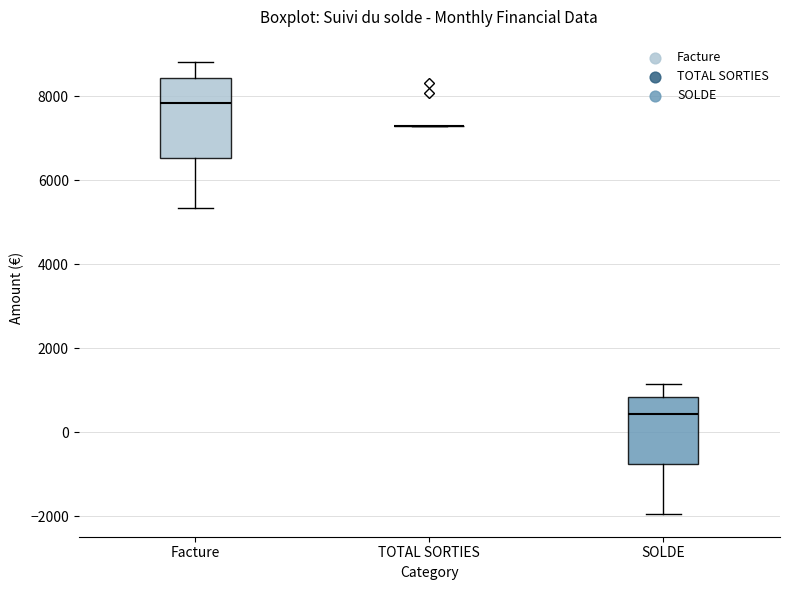

Where does the lower whisker of the box for Facture end on the y-axis? The values are not printed on the chart, so give them approximately, as read against the axis.

5400